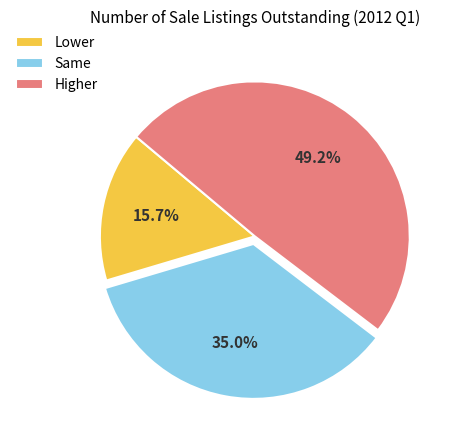

To the nearest percent, what is the difference between the Lower and Same slice percentages?

19%